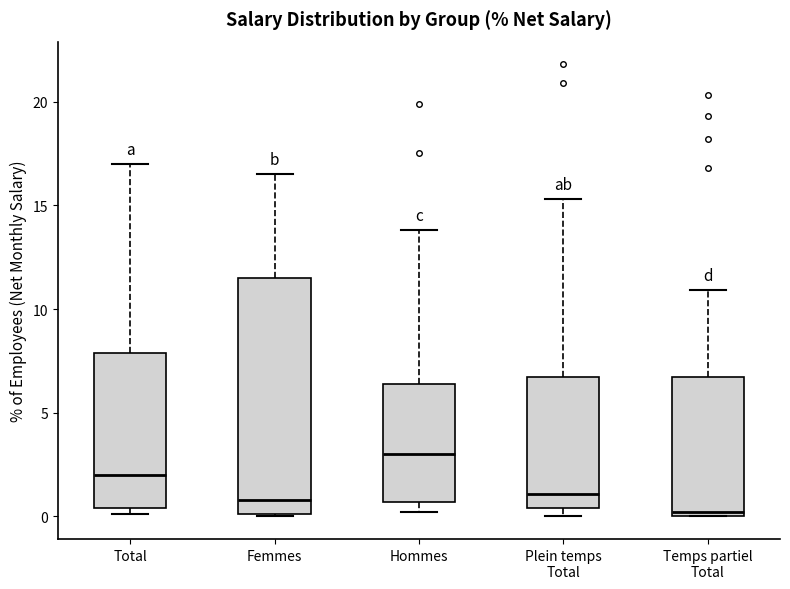

Which box has the lowest median line?

Temps partiel Total